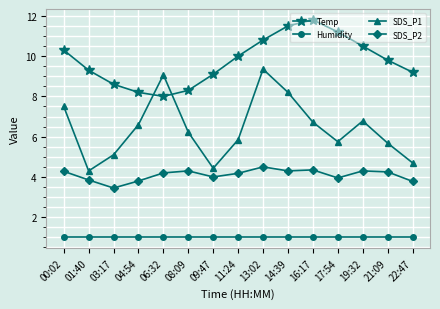

True or false: SDS_P1 has more than 2 interior local peaks.

True